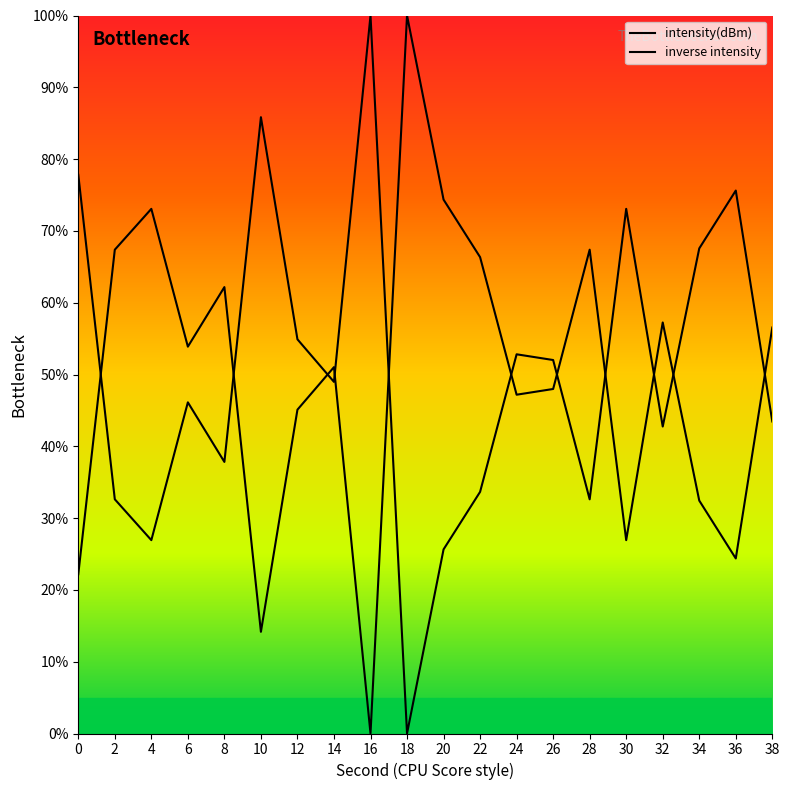

What is the difference between the highest and lowest values at 34?

35.1